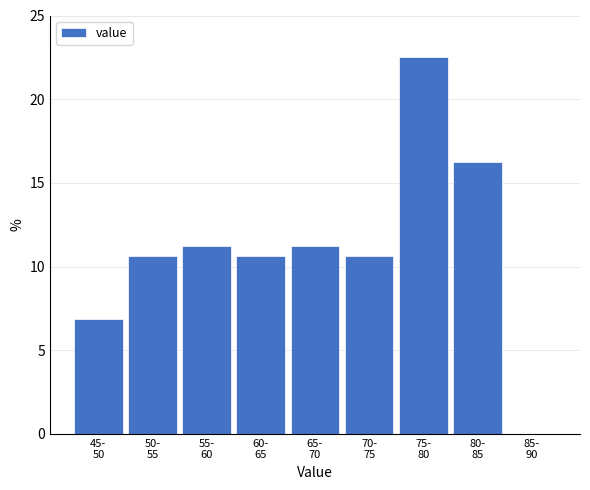

What is the maximum value shown in the chart?

22.5